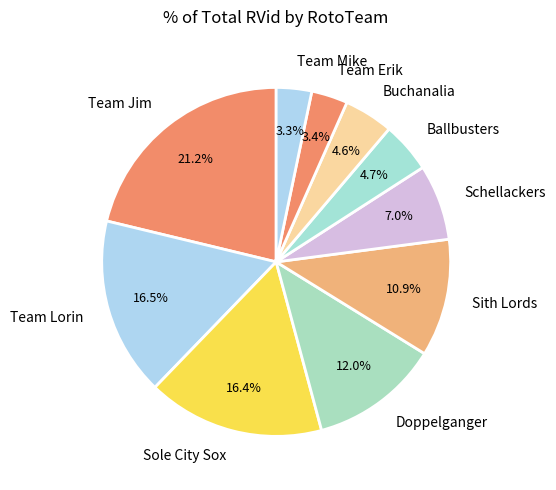

What is the largest slice in the pie chart?

Team Jim